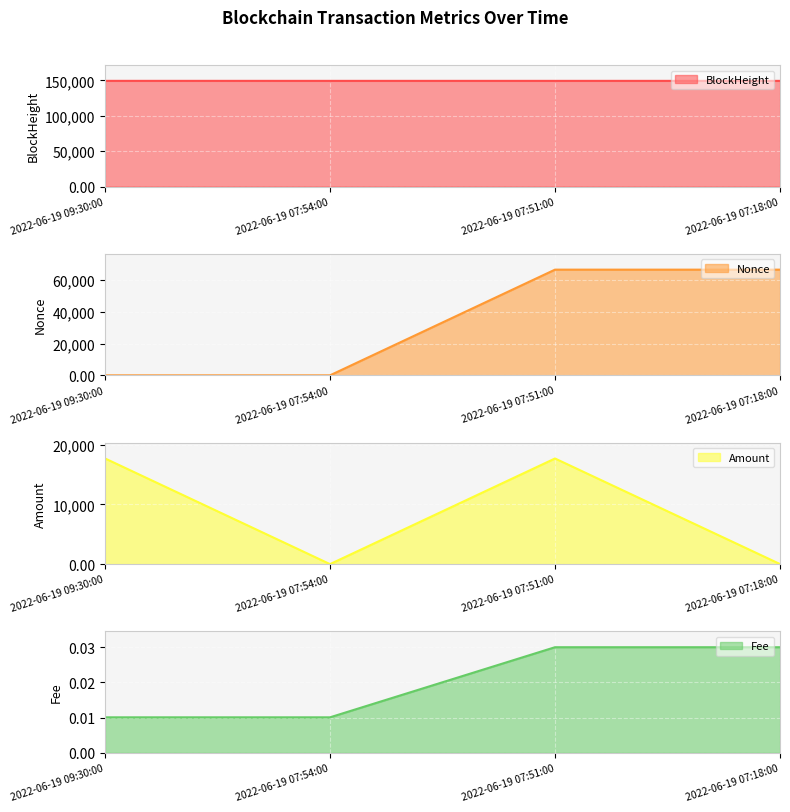

How many values in Nonce line are above zero?

3